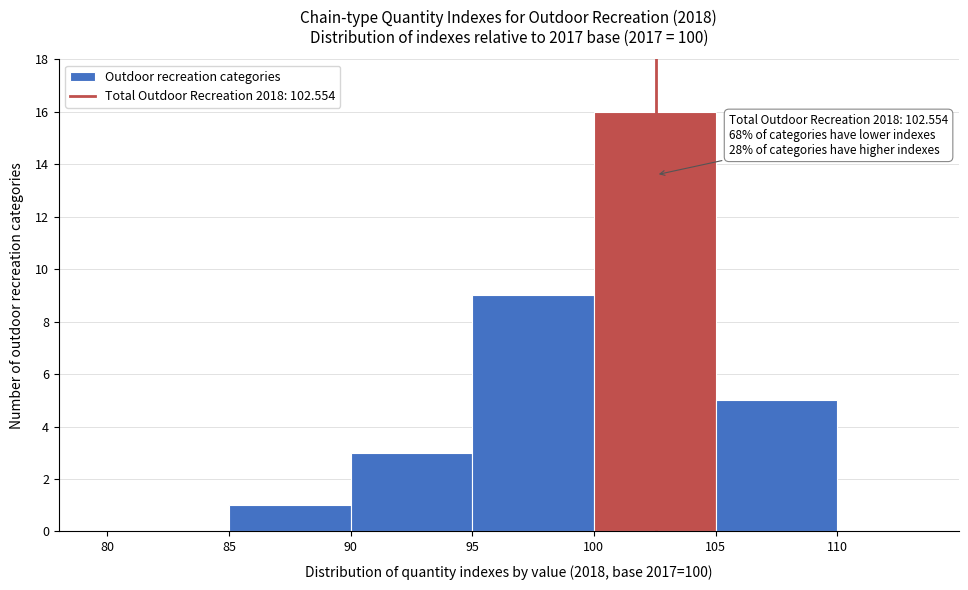

Over which range of the x-axis is the bar tallest?

100 to 105